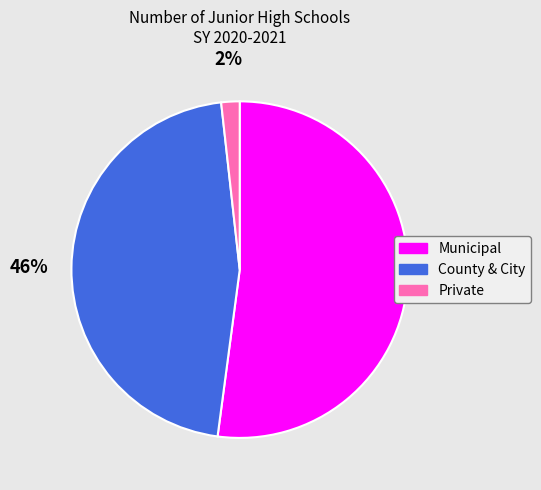

Is it true that Municipal is 60% of the pie?

False